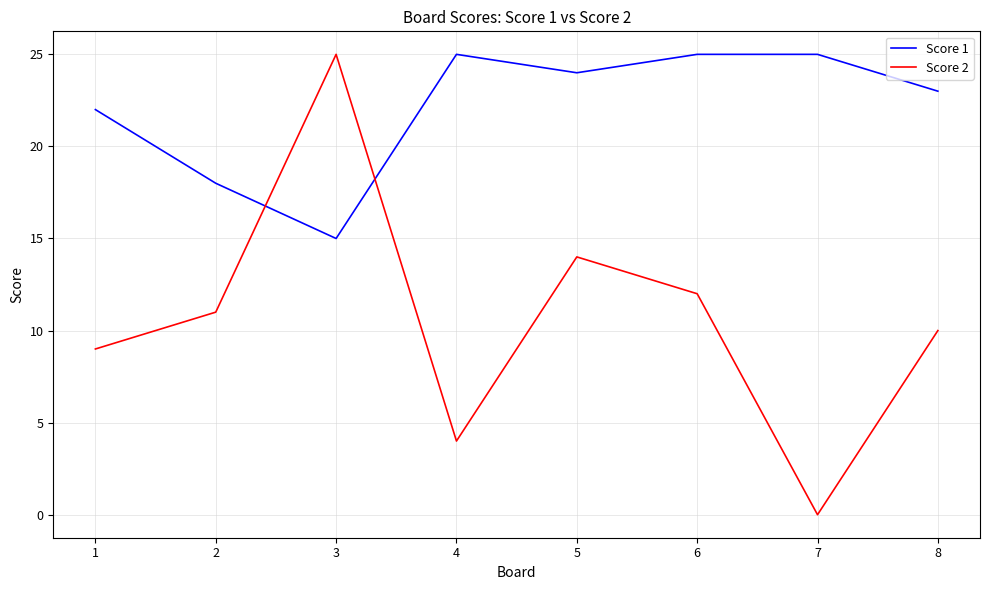

Reading right to left, transcribe all the data shown in this chart.

Score 1: 23	25	25	24	25	15	18	22
Score 2: 10	0	12	14	4	25	11	9